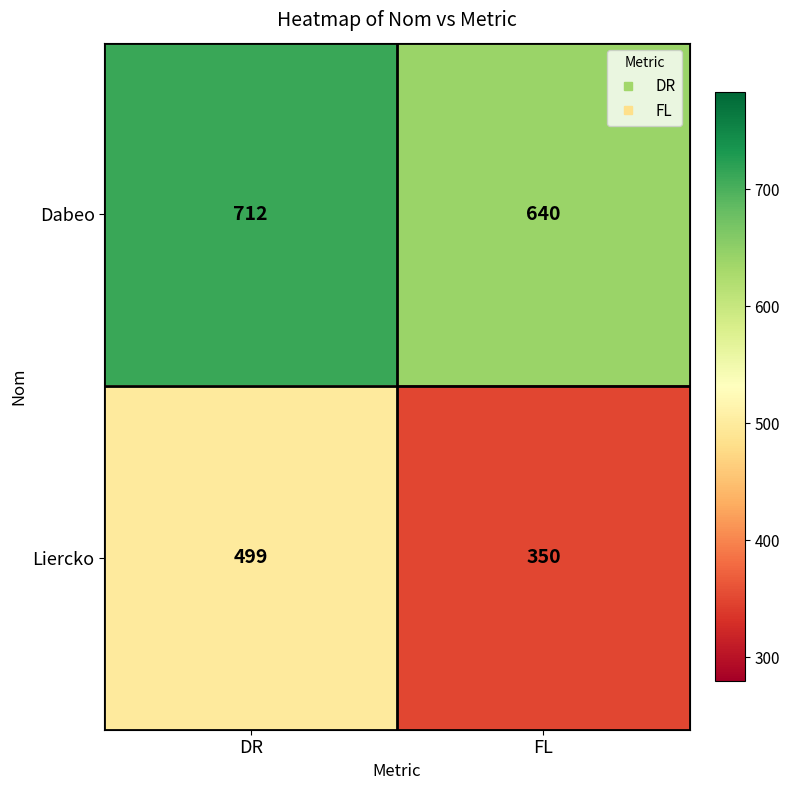

At FL, list the series in order from smallest to largest.

Liercko, Dabeo